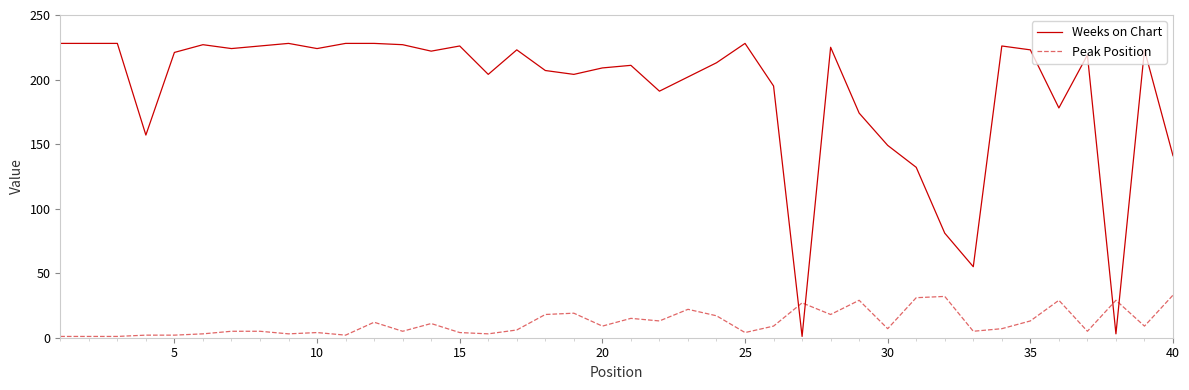

How many distinct data groups are displayed?

2